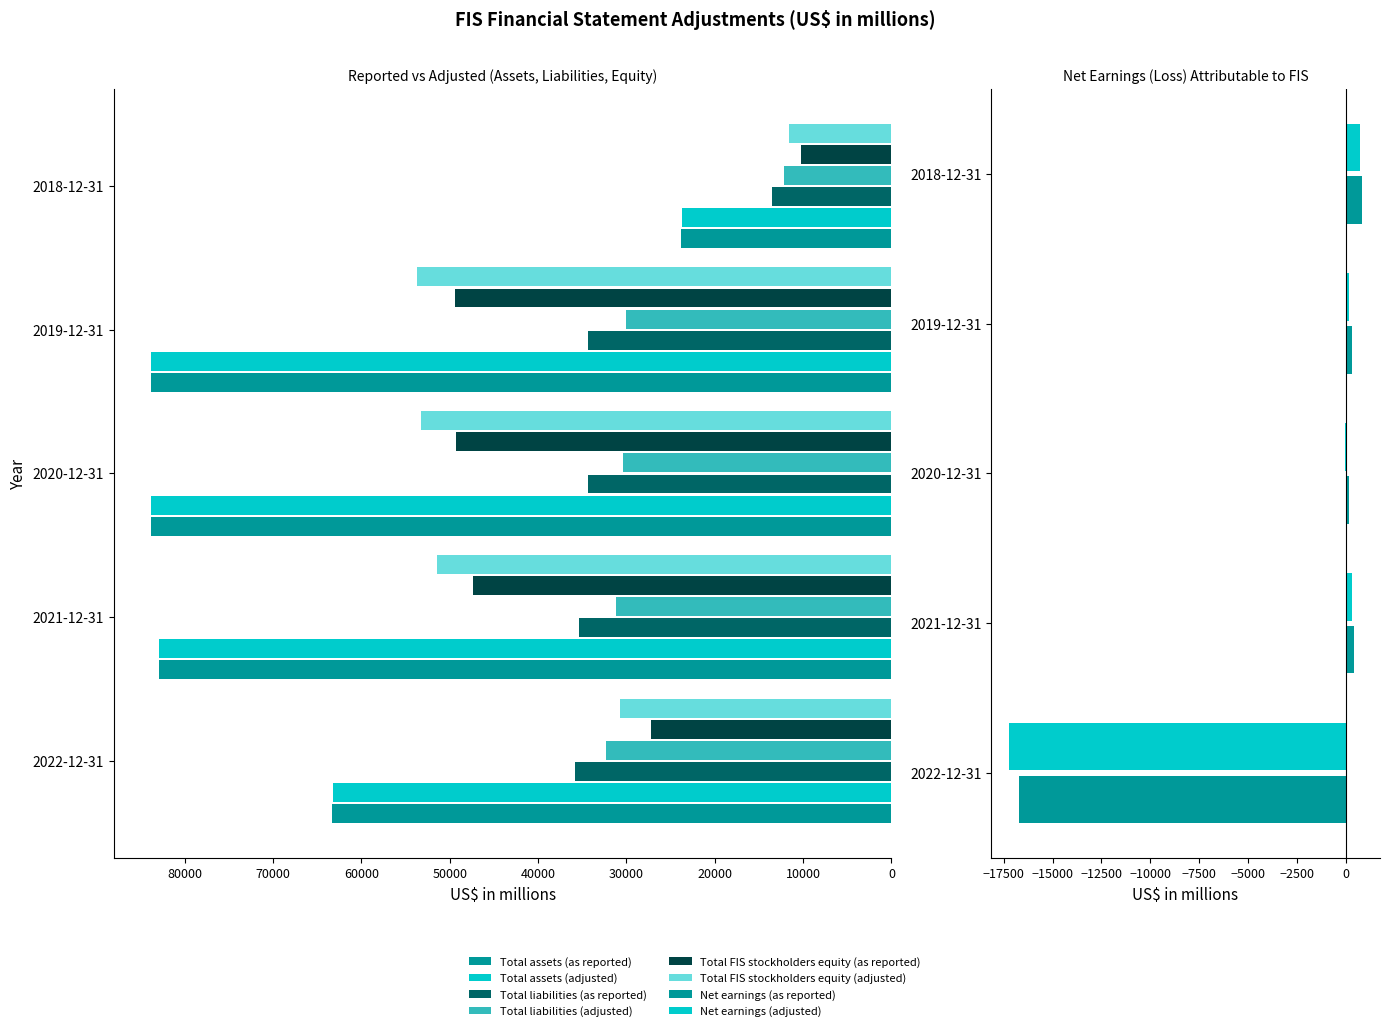

The value of Total liabilities (adjusted) at 2021-12-31 is 9189. True or false?

False